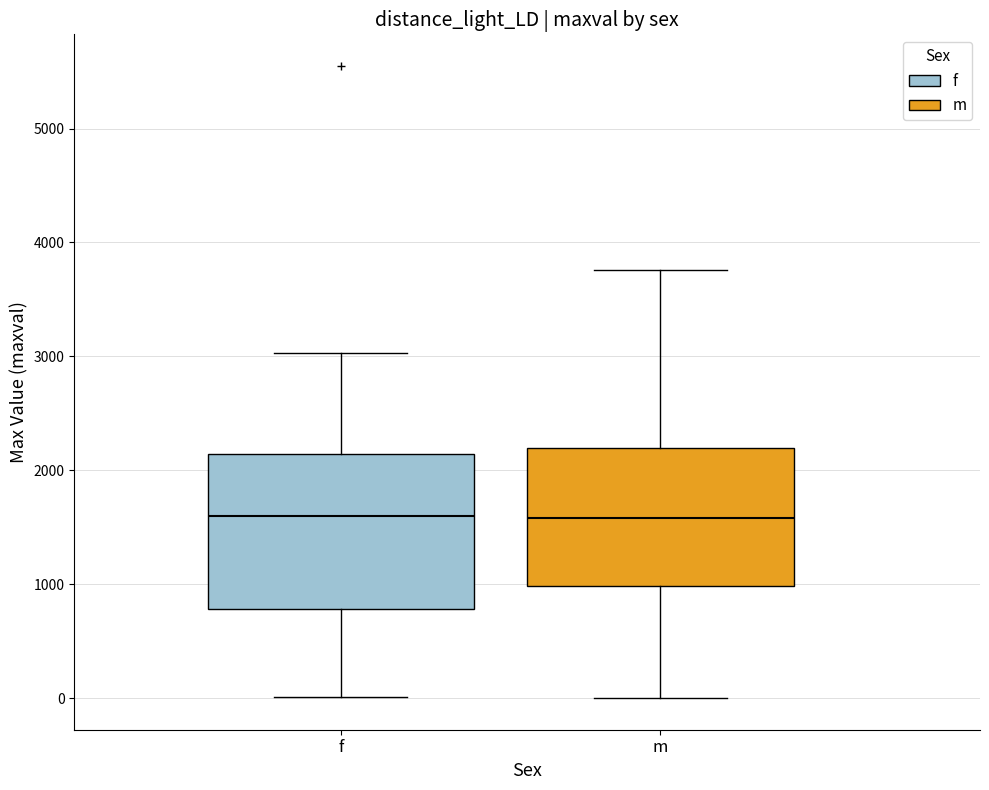

Reading left to right, transcribe this box plot: for each box, give where its median line is, the range the box spans, and where its two whiskers end, as read against the y-axis. The values are not printed on the chart, so give them approximately, as read against the axis.

f: median 1600, box 800 to 2100, whiskers 0 to 3000
m: median 1600, box 1000 to 2200, whiskers 0 to 3800